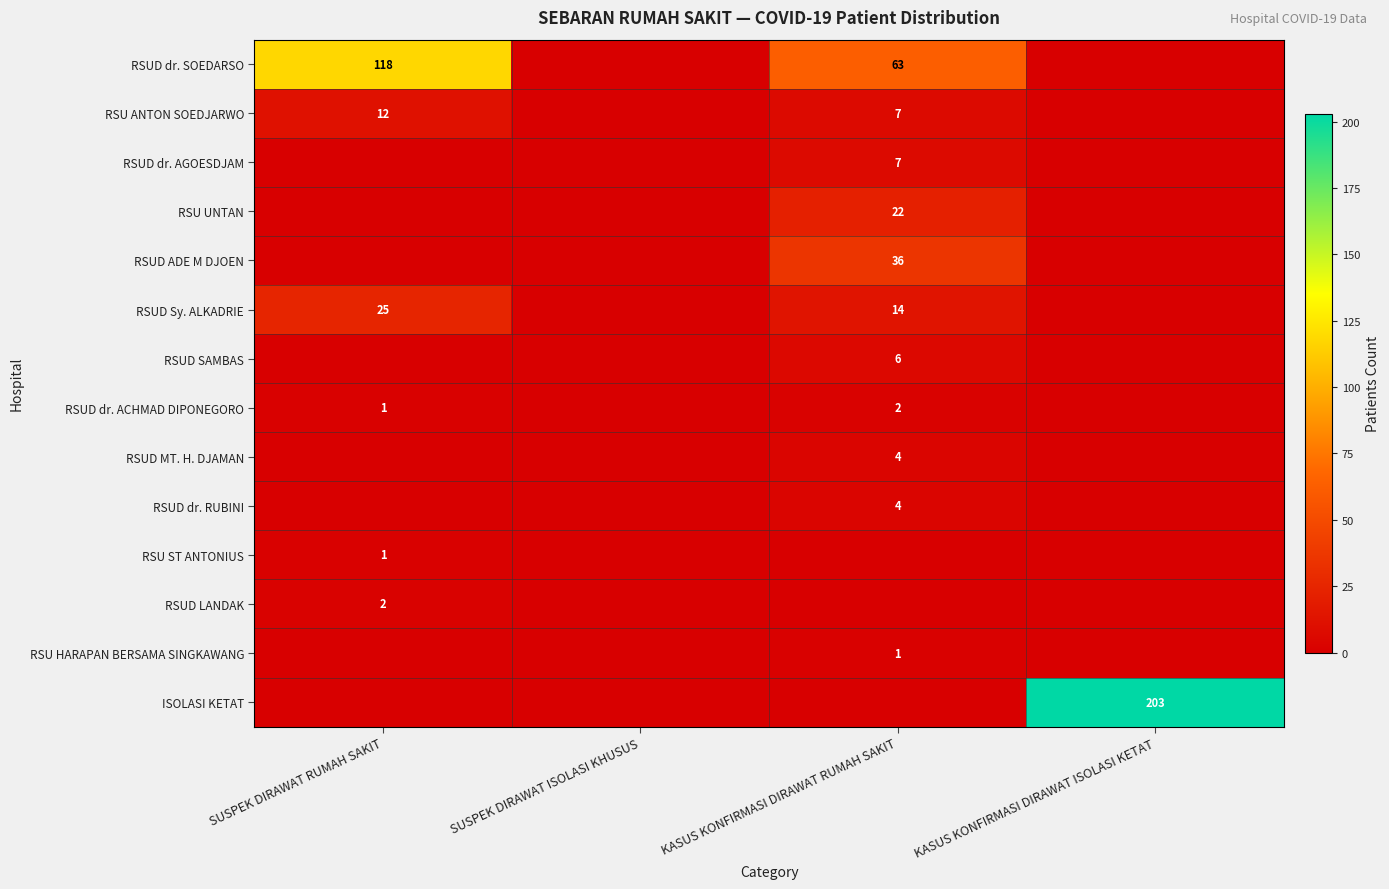

True or false: RSU UNTAN has a value of 22 at KASUS KONFIRMASI DIRAWAT RUMAH SAKIT.

True